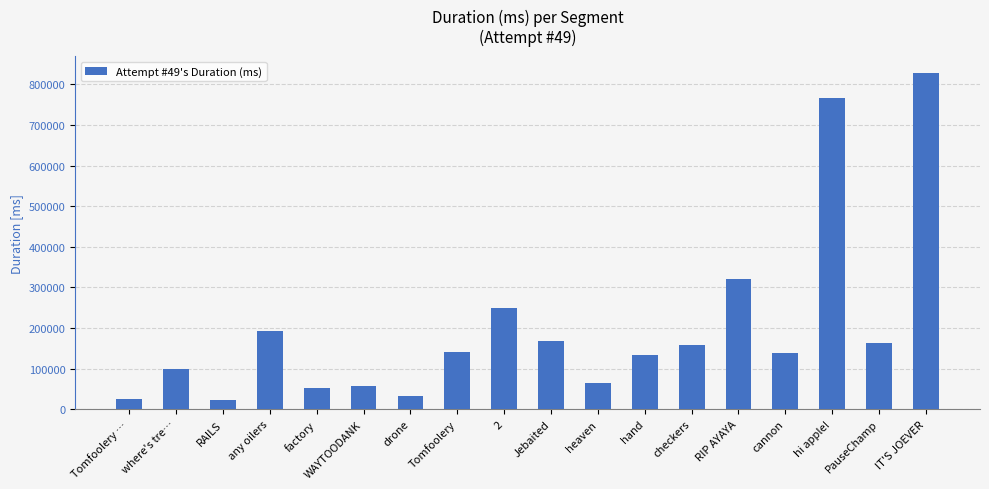

At which category does the chart reach its peak across all series?

IT'S JOEVER